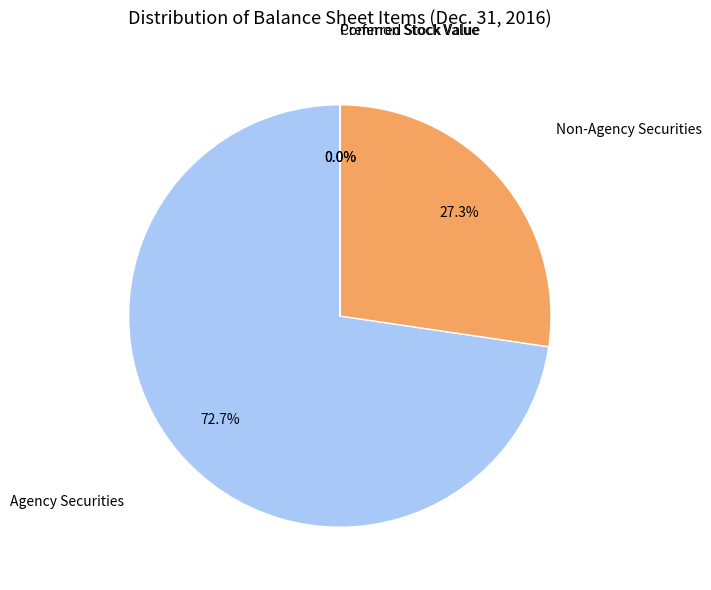

Is there a majority slice in this chart?

Yes